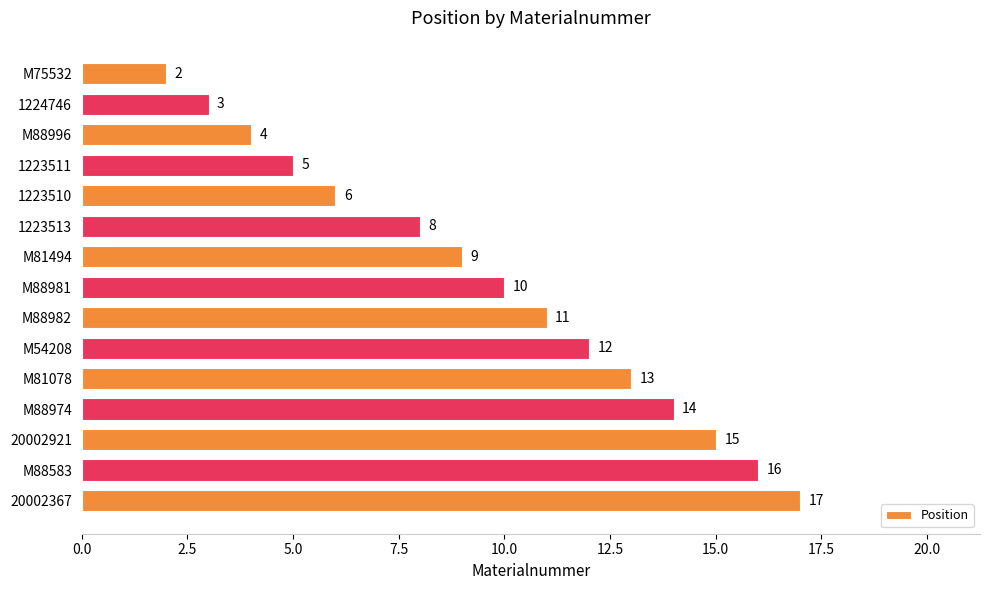

List the labels in order of value, smallest first.

M75532, 1224746, M88996, 1223511, 1223510, 1223513, M81494, M88981, M88982, M54208, M81078, M88974, 20002921, M88583, 20002367